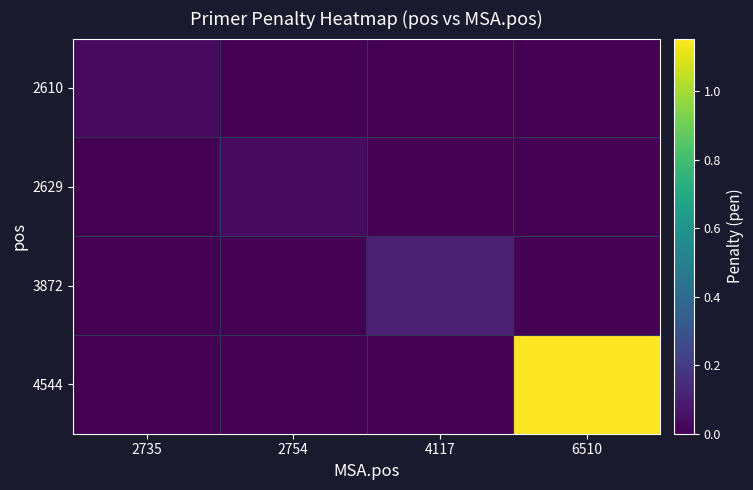

At which category does the chart reach its peak across all series?

6510